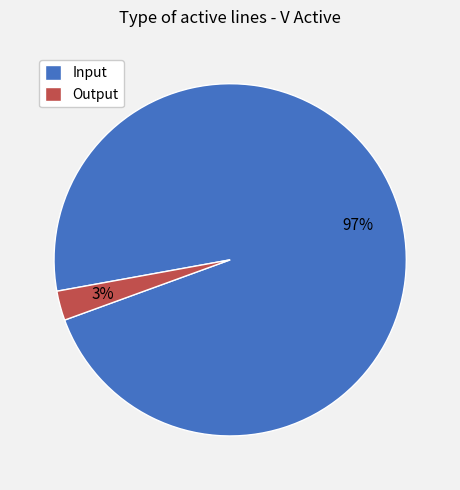

Is Input the majority of the pie?

Yes